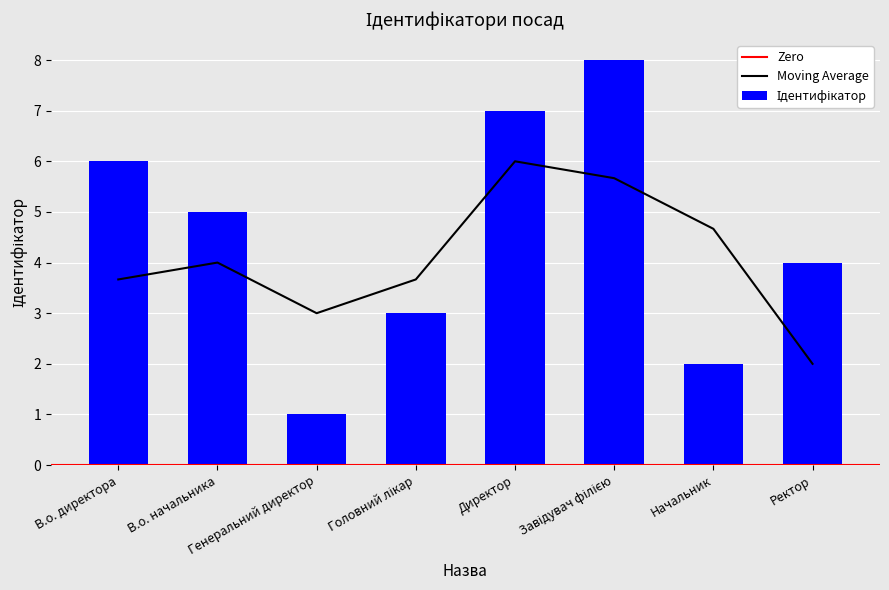

What is the label of the 5th bar from the right?

Головний лікар